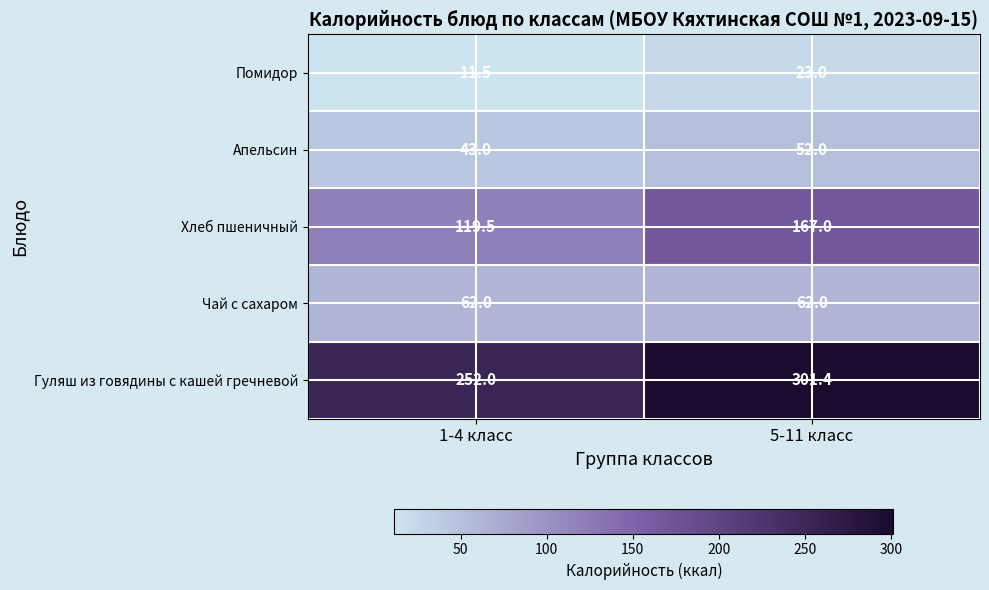

What is the sum of all Помидор values?

34.5